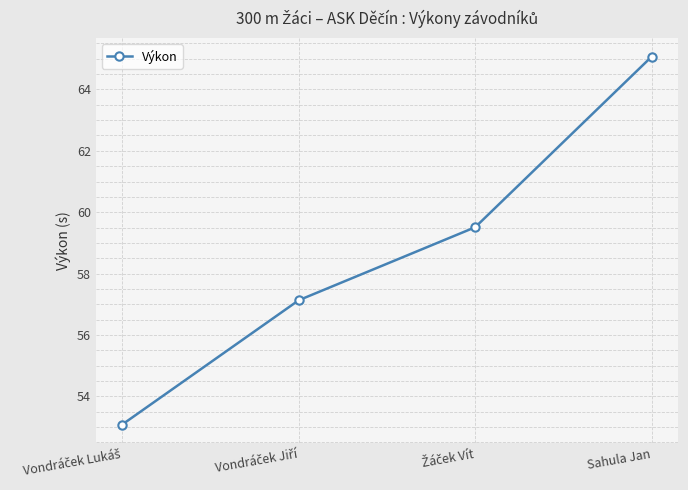

The chart shows a value of 65.1 at Sahula Jan. True or false?

True